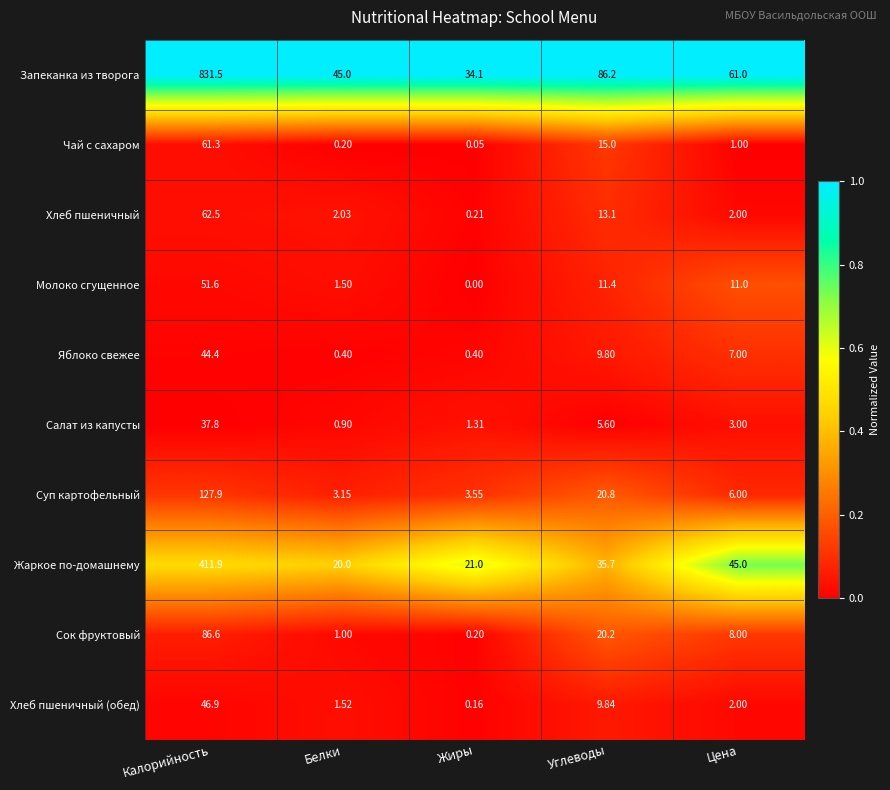

Which category has the lowest value across all series?

Жиры